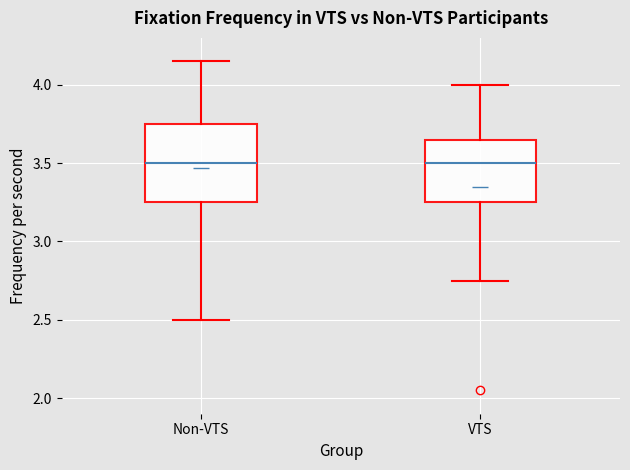

Where is the upper edge of the box for VTS on the y-axis? The values are not printed on the chart, so give them approximately, as read against the axis.

3.65